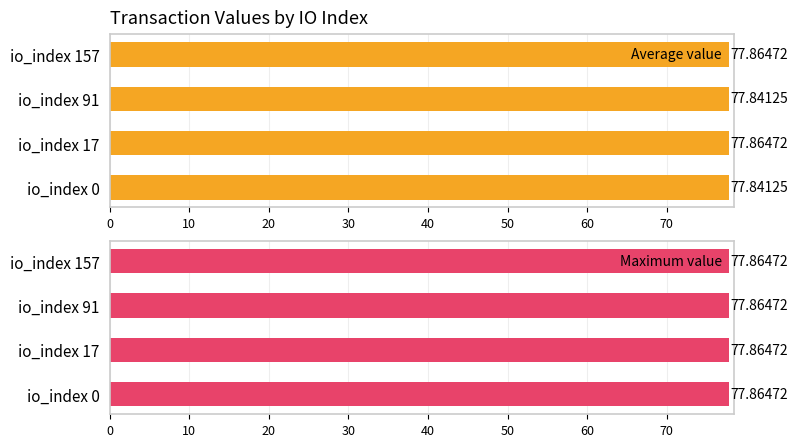

What is the average value of the Average value series?

77.9